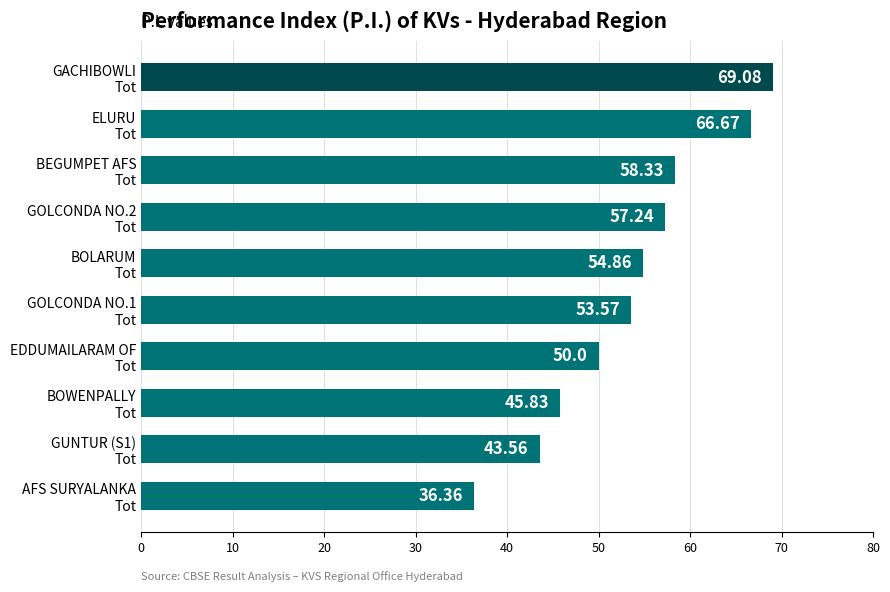

What is the sum of all values?

535.5